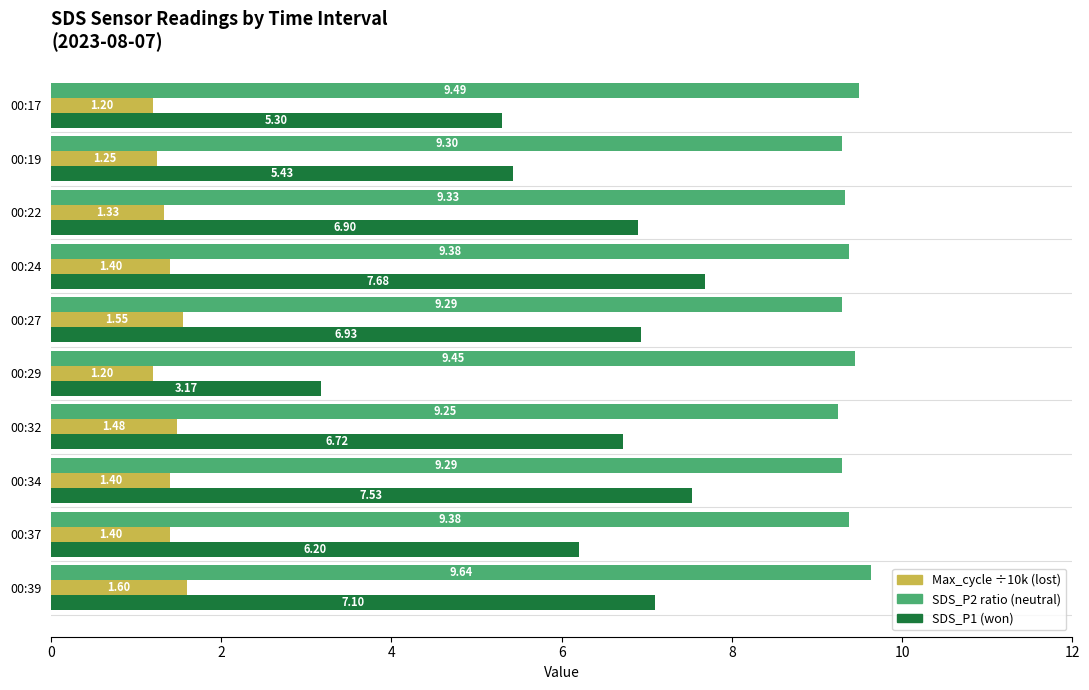

At which category is the sum across all series the highest?

00:24